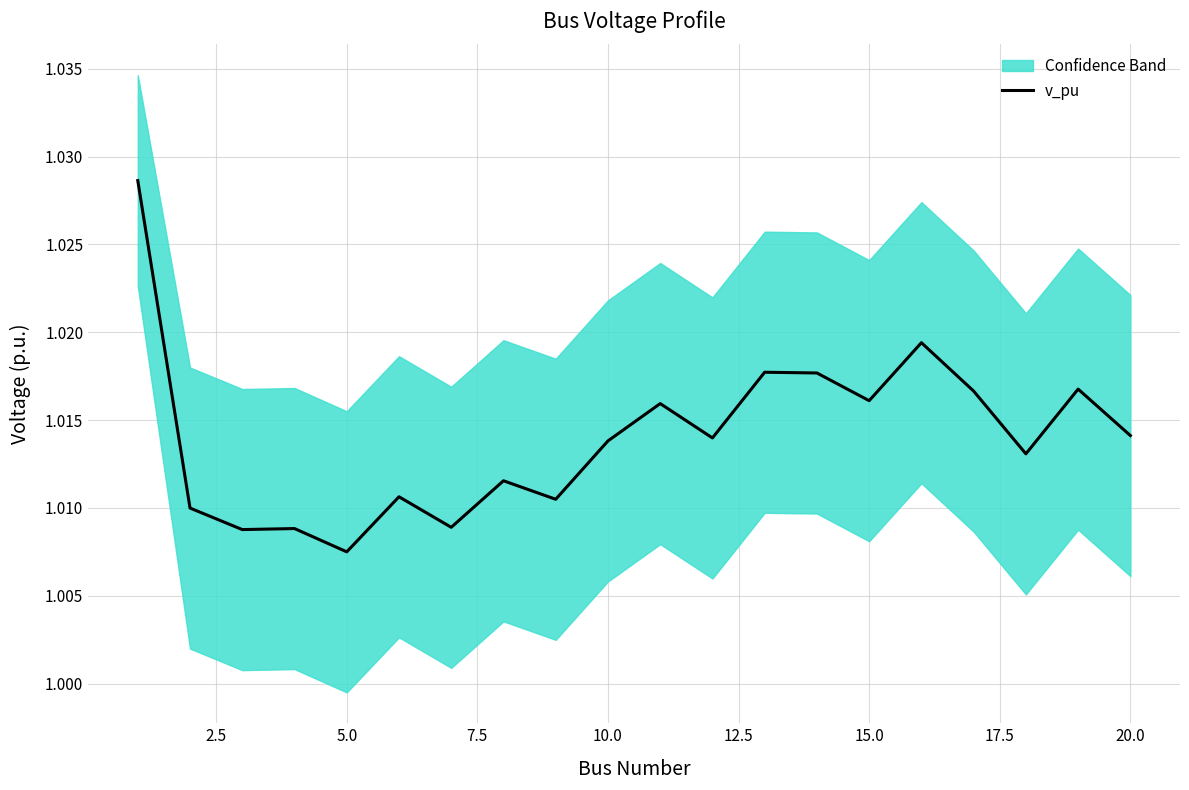

At which label is v_pu closest to 1?

5.0